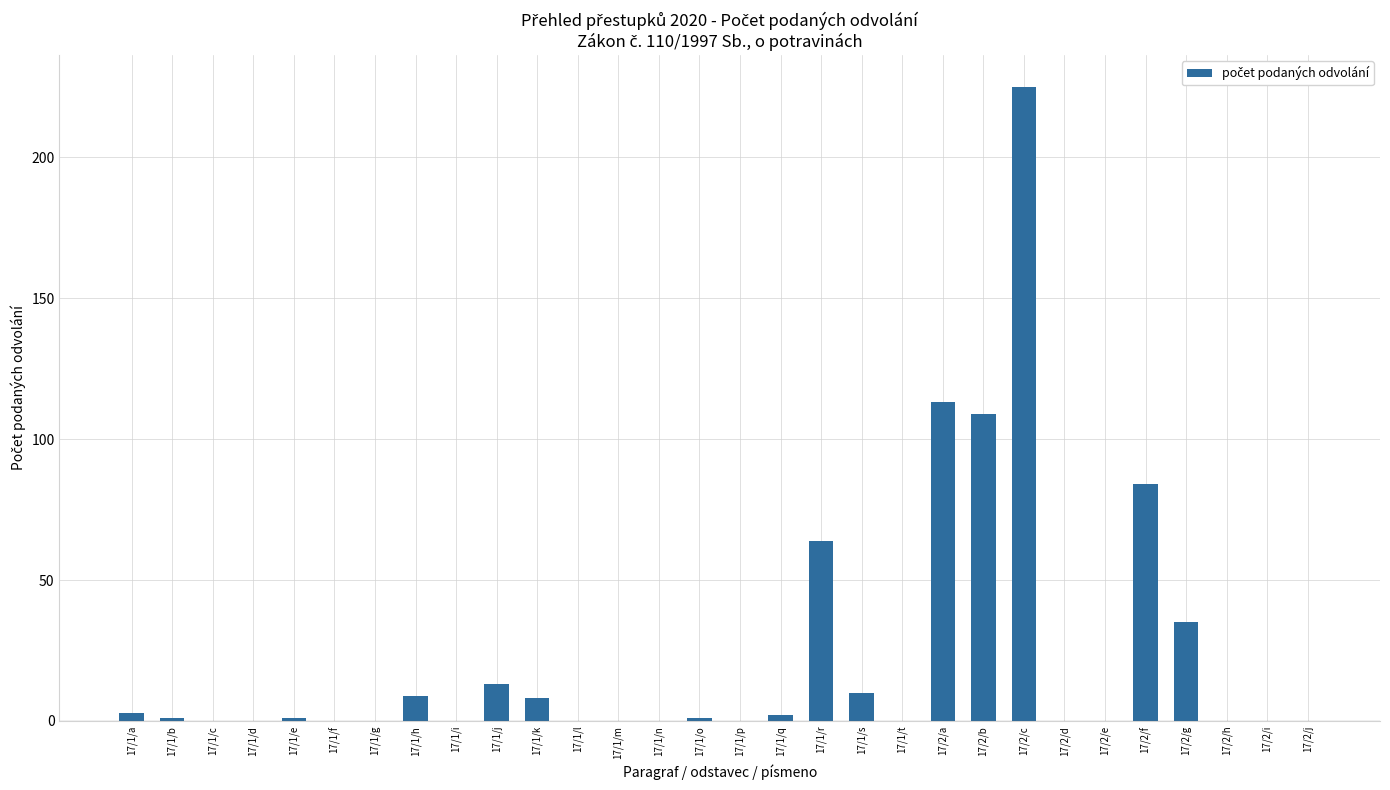

Which category has the highest value across all series?

17/2/c